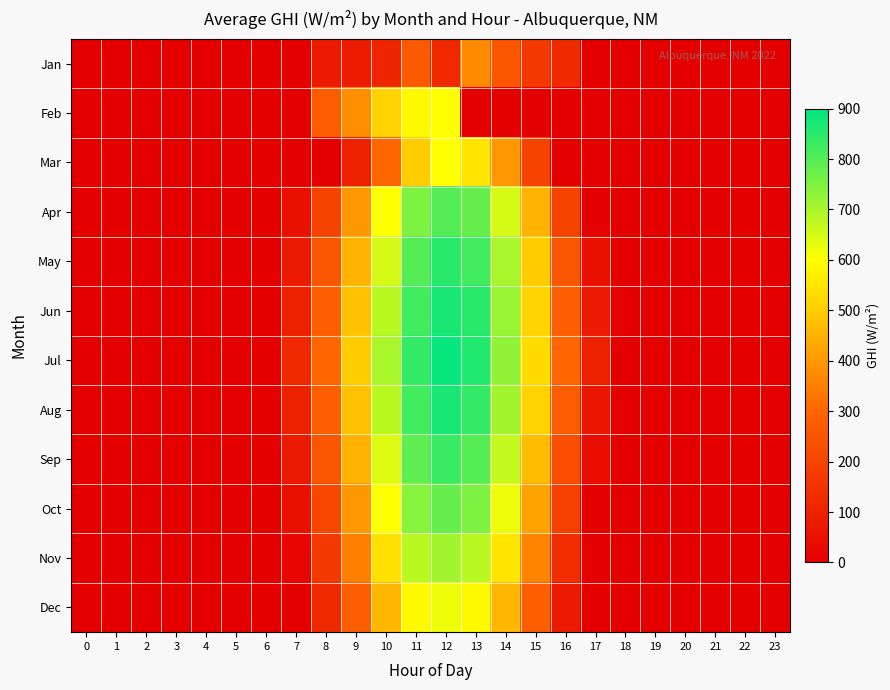

Between 0 and 10, which series saw the biggest shift?

Jul